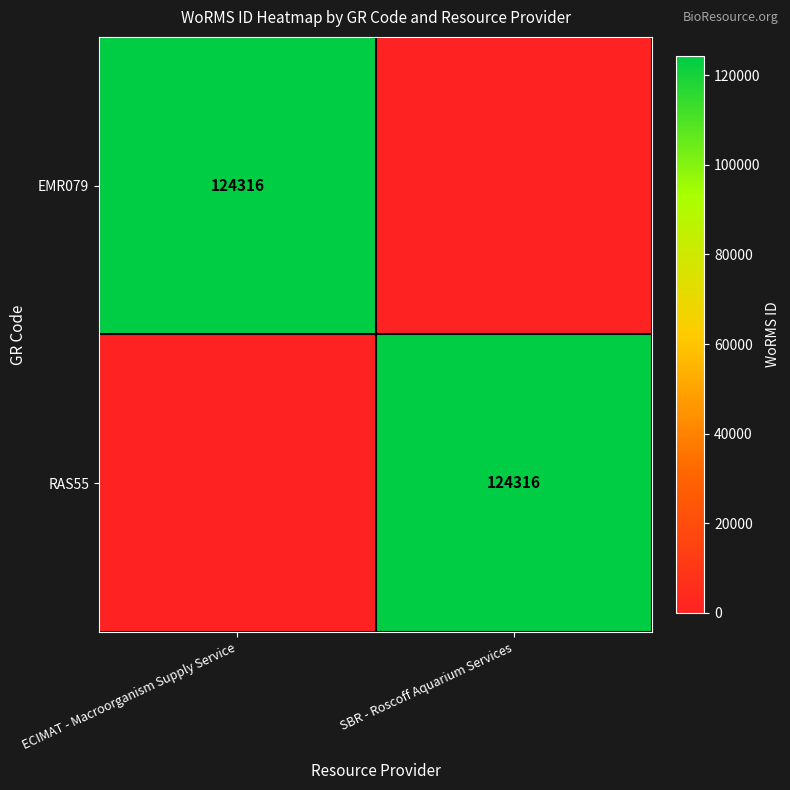

True or false: EMR079 has a value of 203786 at ECIMAT - Macroorganism Supply Service.

False